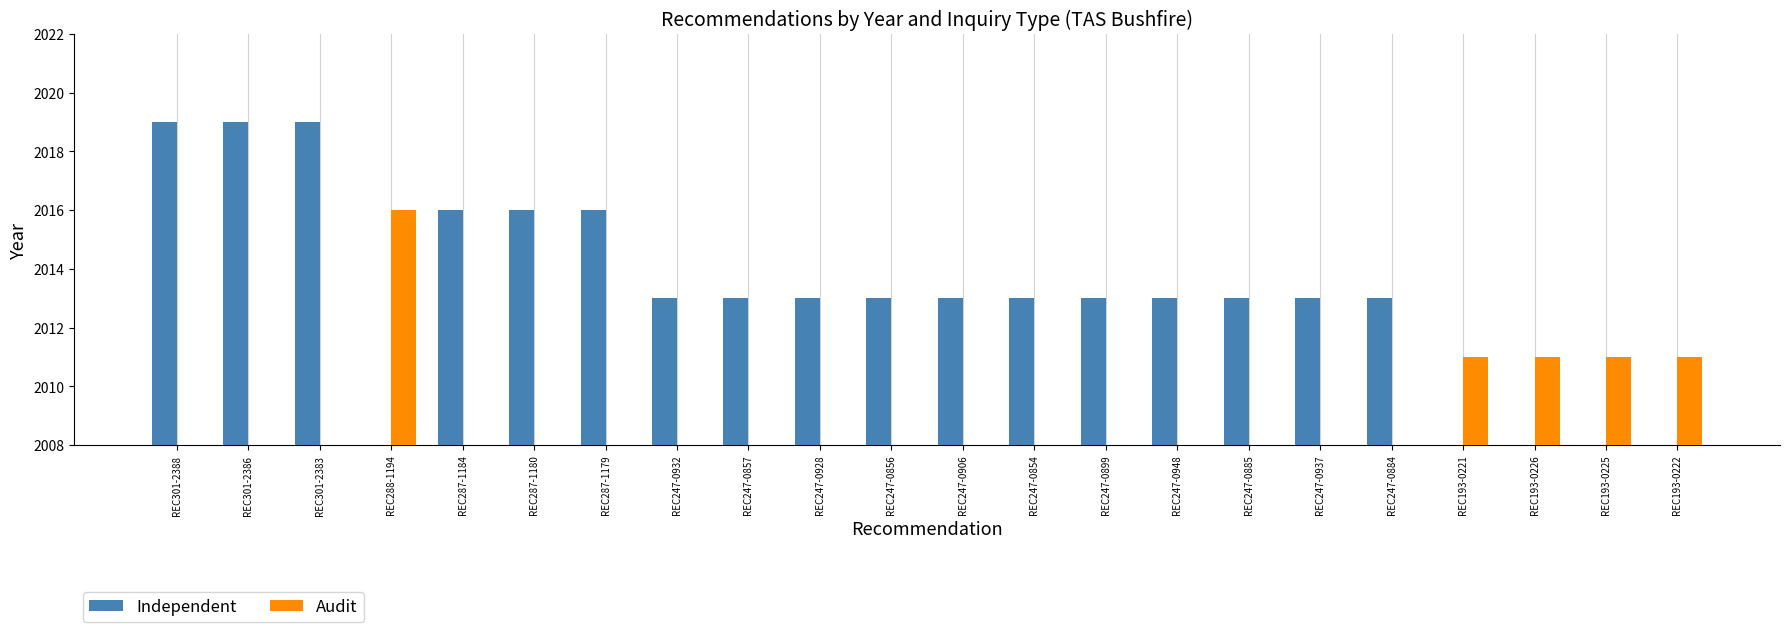

List the series in order of their overall mean, lowest first.

Audit, Independent